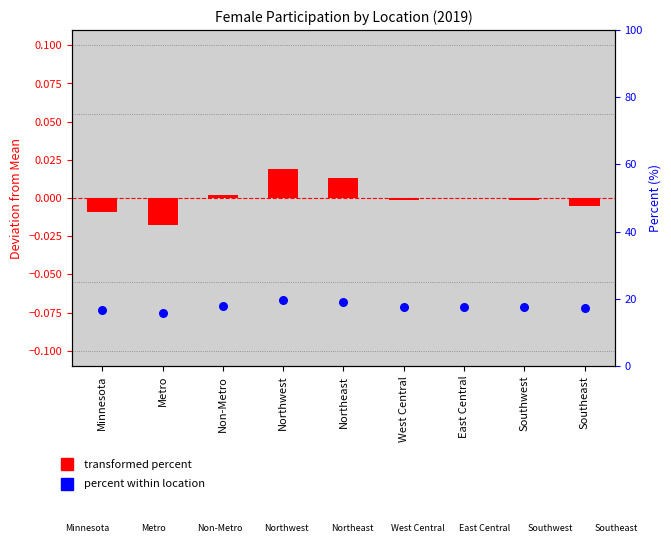

Which series has the largest total across all categories?

percent within location